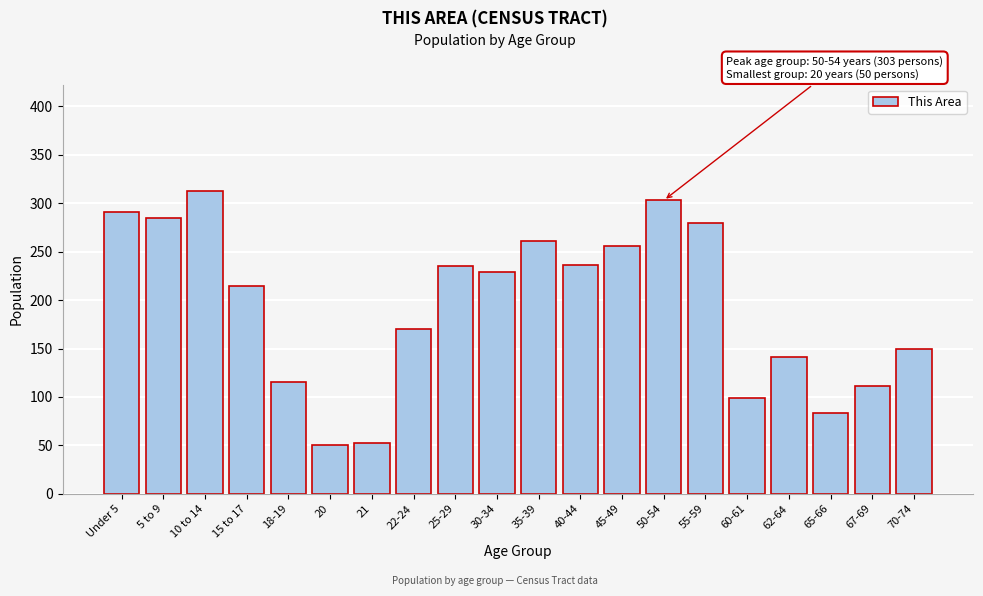

At which label is the value closest to 181?

22-24